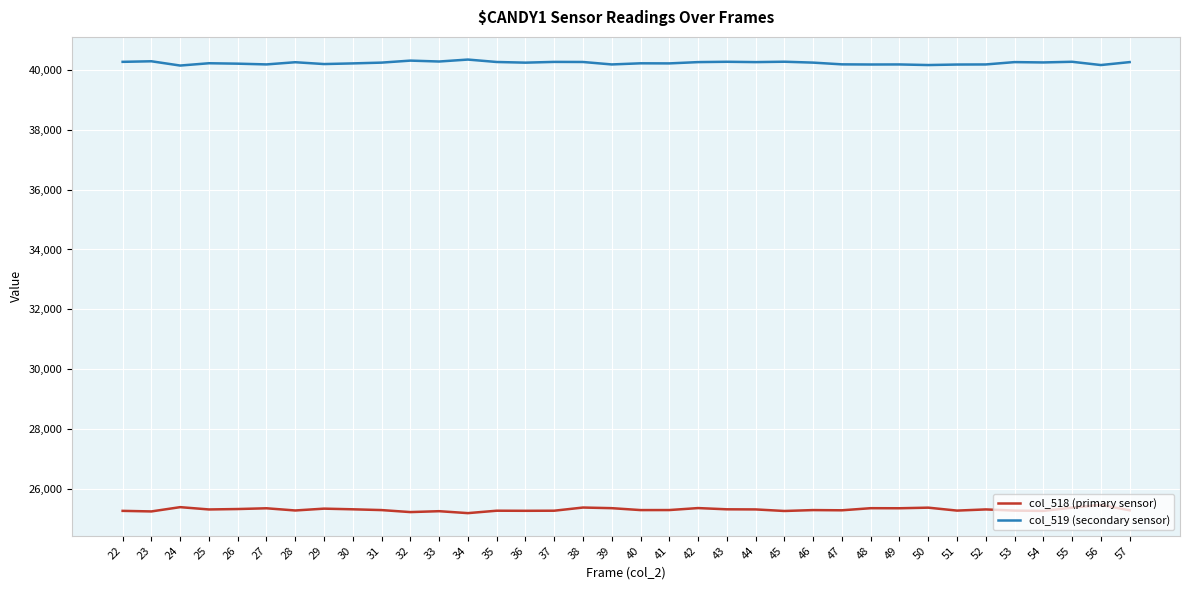

True or false: col_519 (secondary sensor) has a value of 71022 at 23.

False